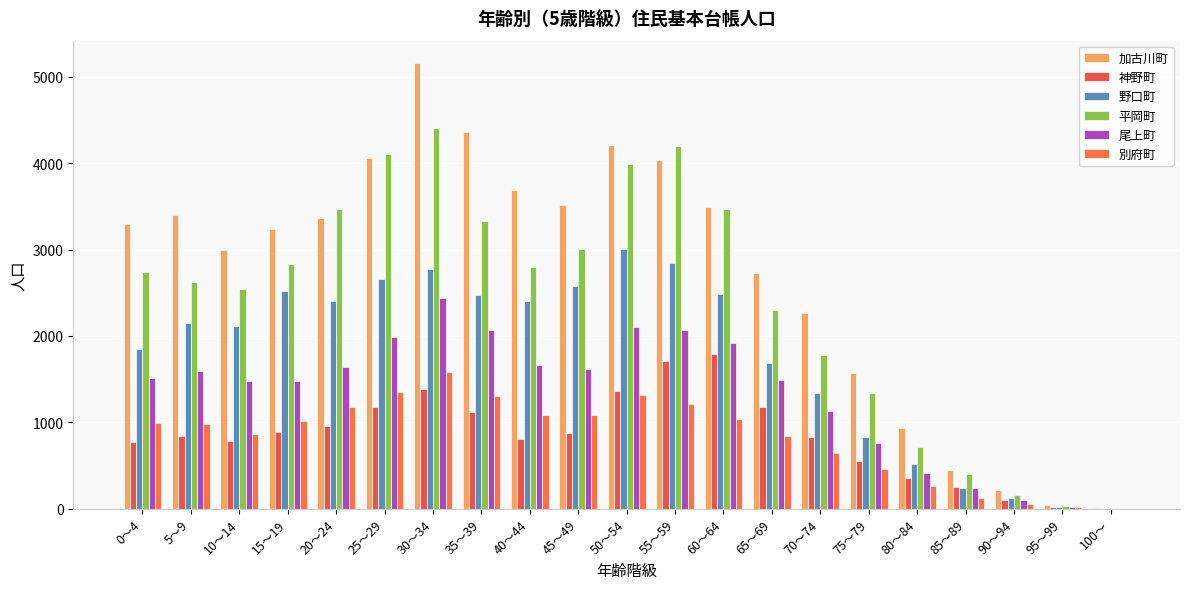

What is the maximum value for 尾上町?

2434